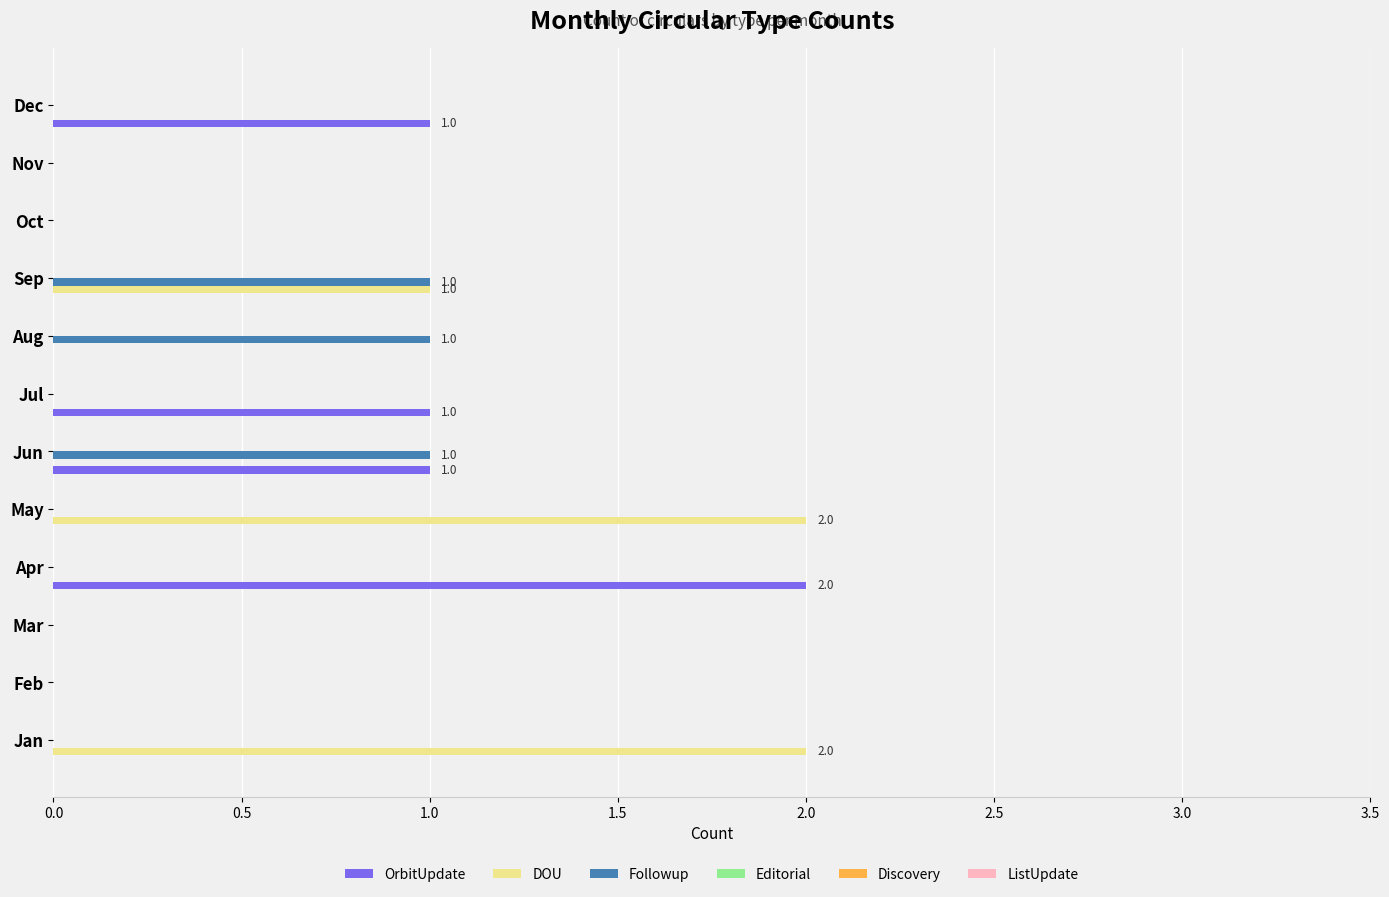

Which series changed the most between Nov and Dec?

OrbitUpdate